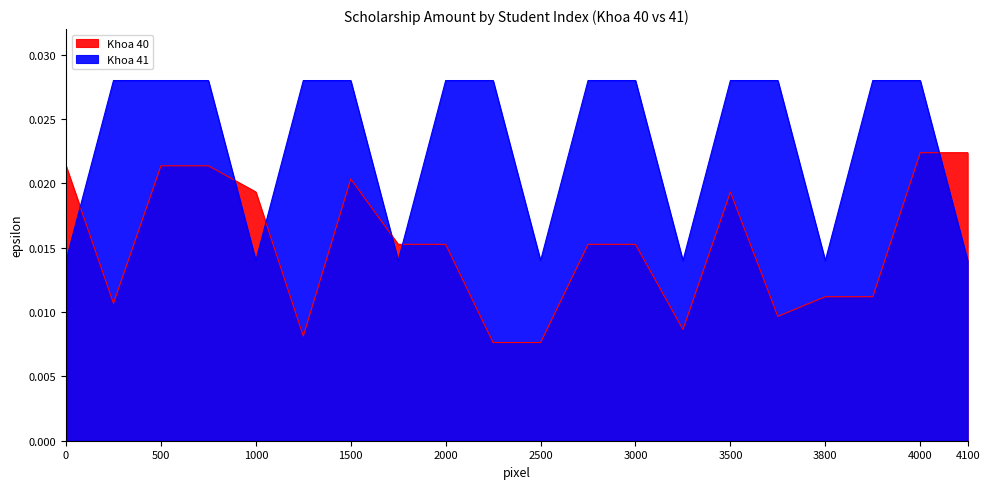

The value of Khoa 40 at 2 is 0.0. True or false?

False